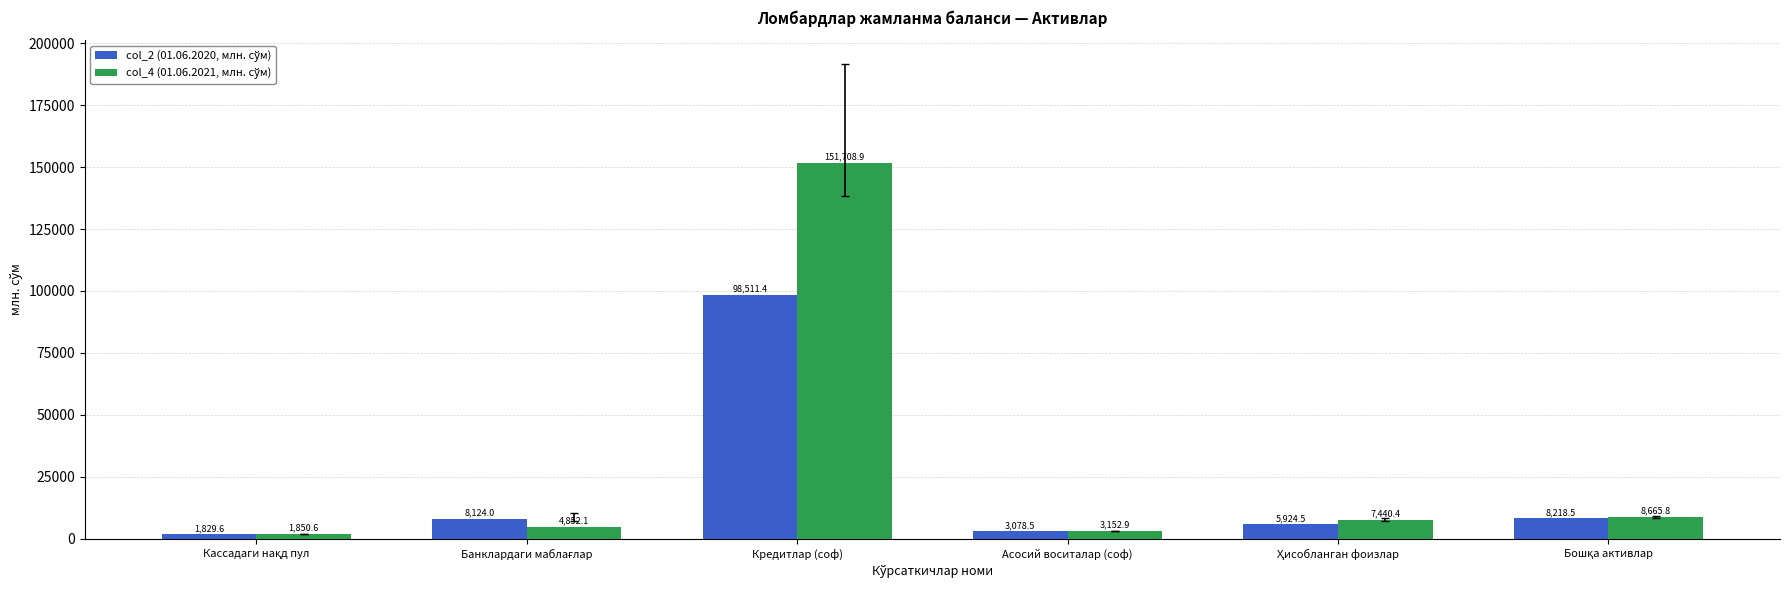

How many categories are shown in the chart?

6